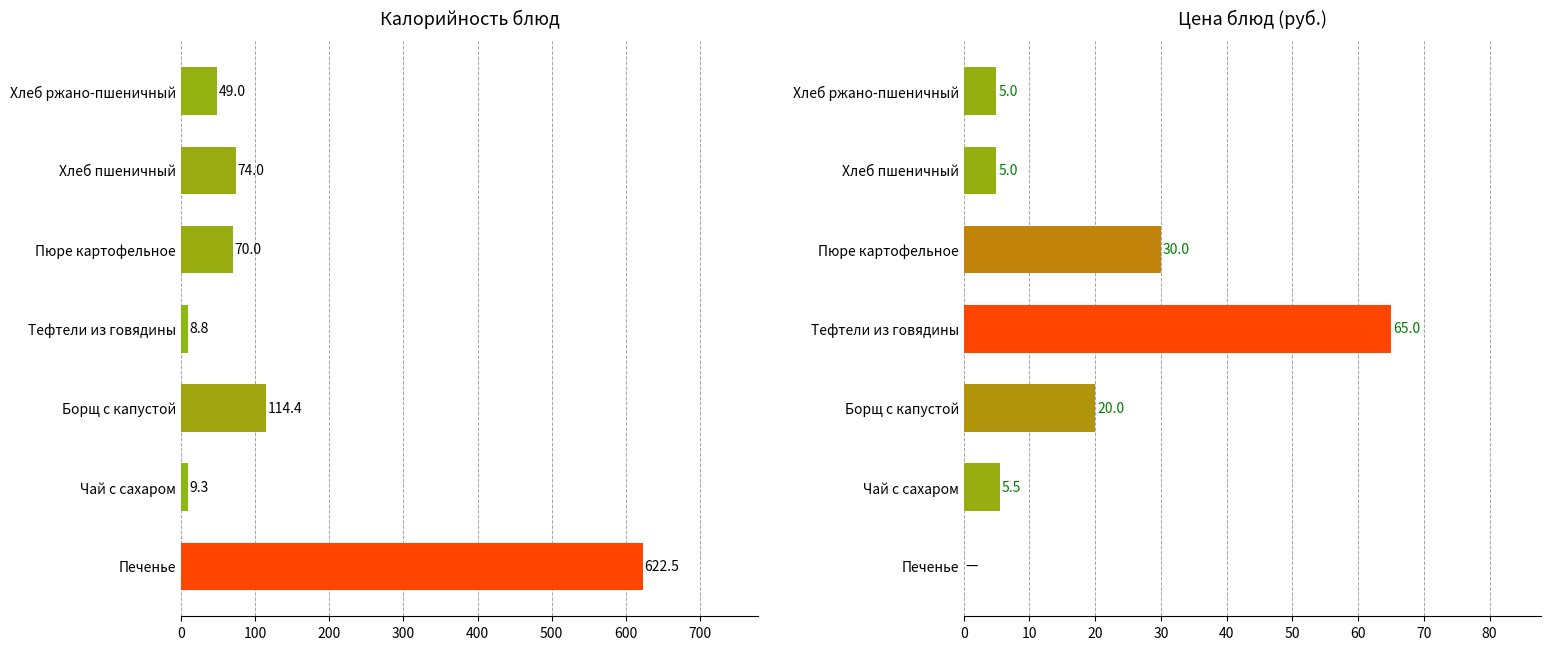

Reading left to right, transcribe all the data shown in this chart.

Калорийность: 622.5	9.3	114.4	8.8	70.0	74.0	49.0
Цена: 0.0	5.5	20.0	65.0	30.0	5.0	5.0